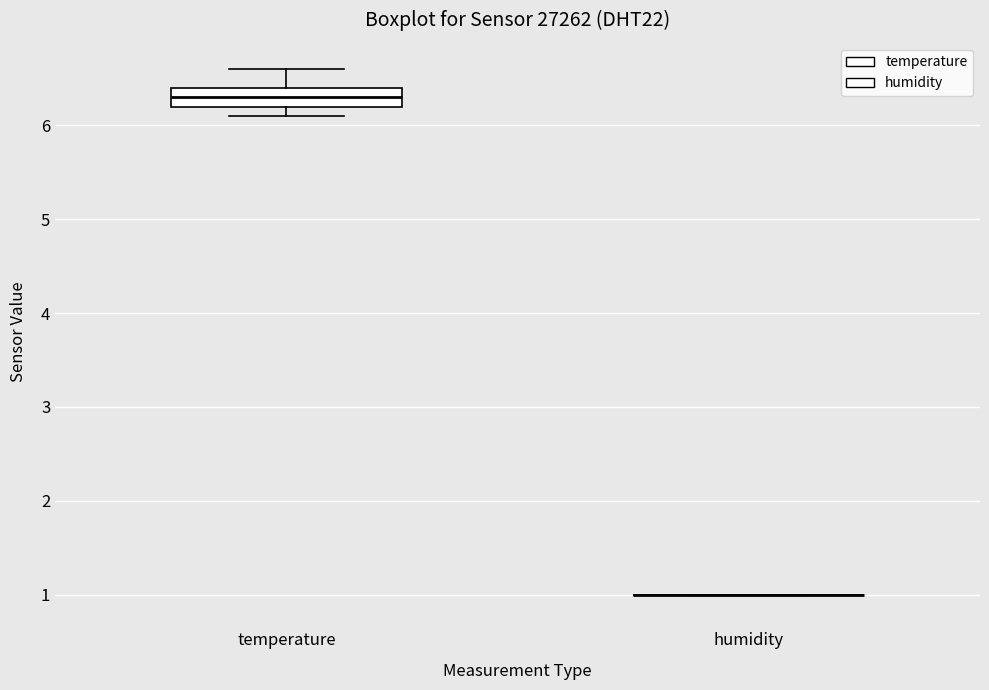

Where does the median line of the box for temperature sit on the y-axis? The values are not printed on the chart, so give them approximately, as read against the axis.

6.3